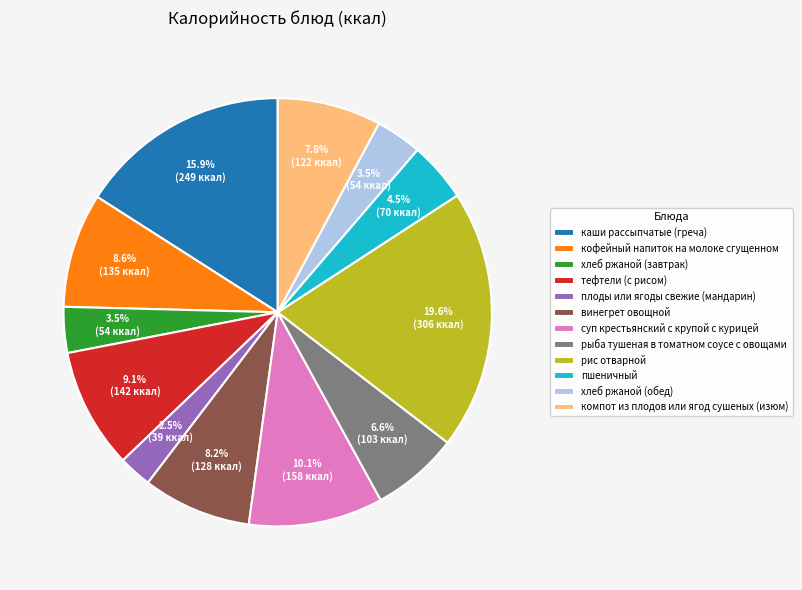

Which slice is the smallest?

плоды или ягоды свежие (мандарин)